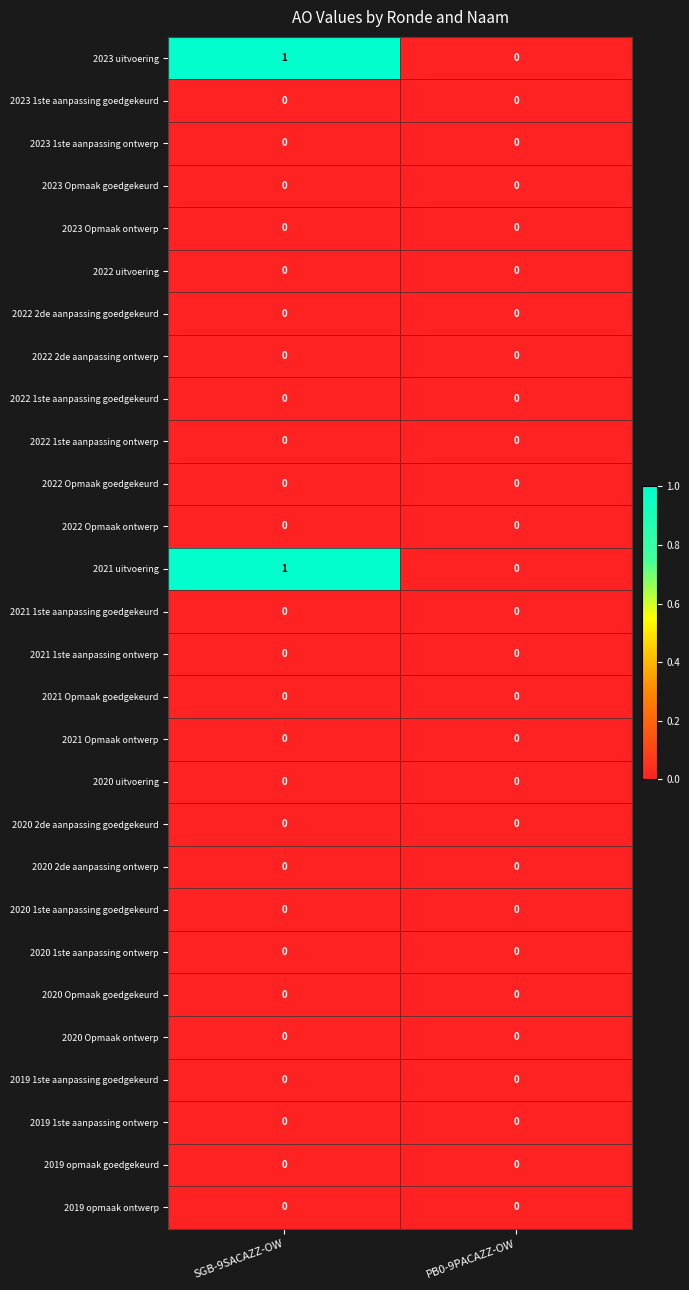

At which category does the chart reach its peak across all series?

SGB-9SACAZZ-OW